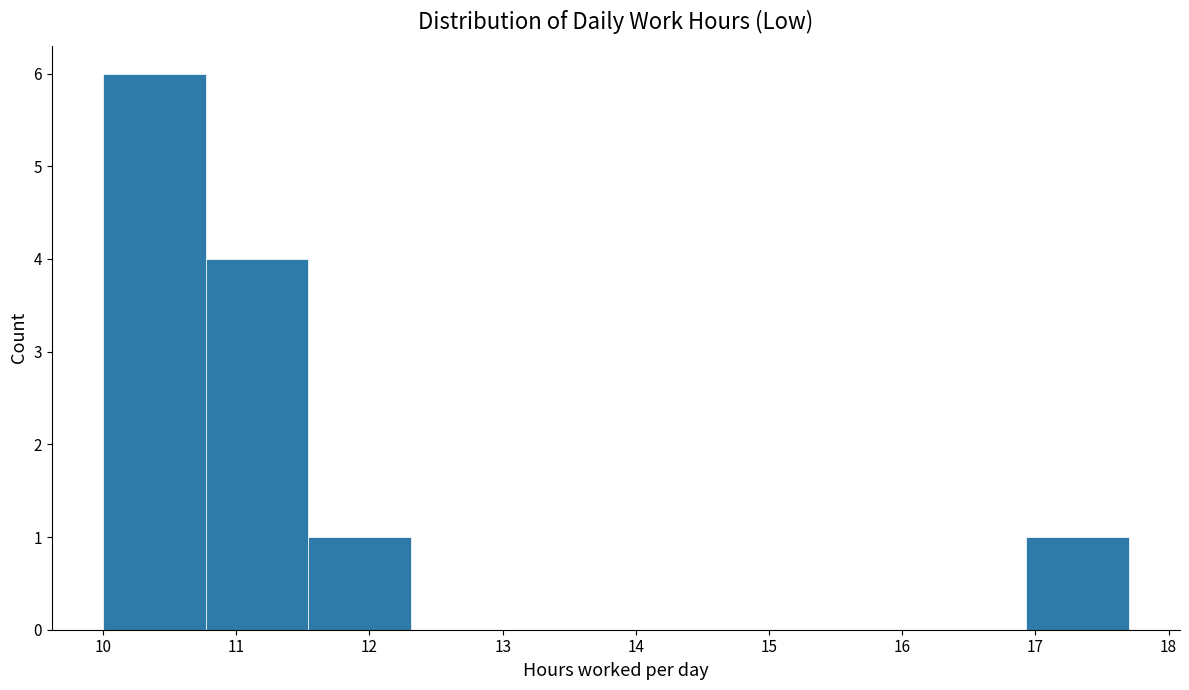

What is the height of the bar covering 11.54 to 12.31 on the x-axis? Neither the bar edges nor the heights are printed on the chart, so give them approximately, as read against the axes.

1